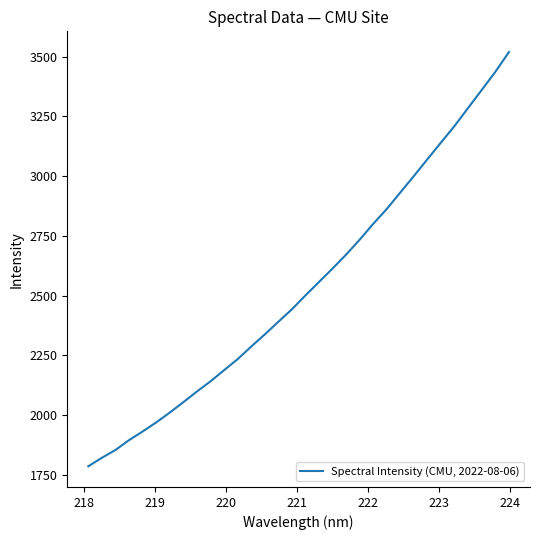

What is the greatest value displayed?

3518.8